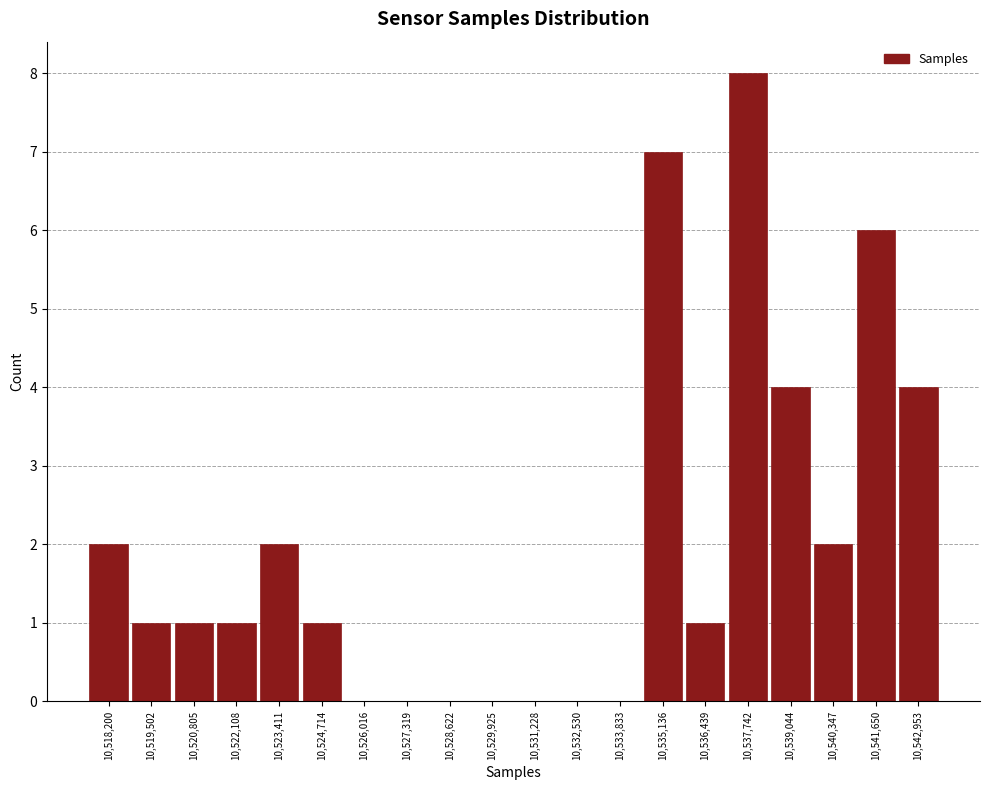

Reading right to left, transcribe all the data shown in this chart.

10,542,953=4	10,541,650=6	10,540,347=2	10,539,044=4	10,537,742=8	10,536,439=1	10,535,136=7	10,533,833=0	10,532,530=0	10,531,228=0	10,529,925=0	10,528,622=0	10,527,319=0	10,526,016=0	10,524,714=1	10,523,411=2	10,522,108=1	10,520,805=1	10,519,502=1	10,518,200=2